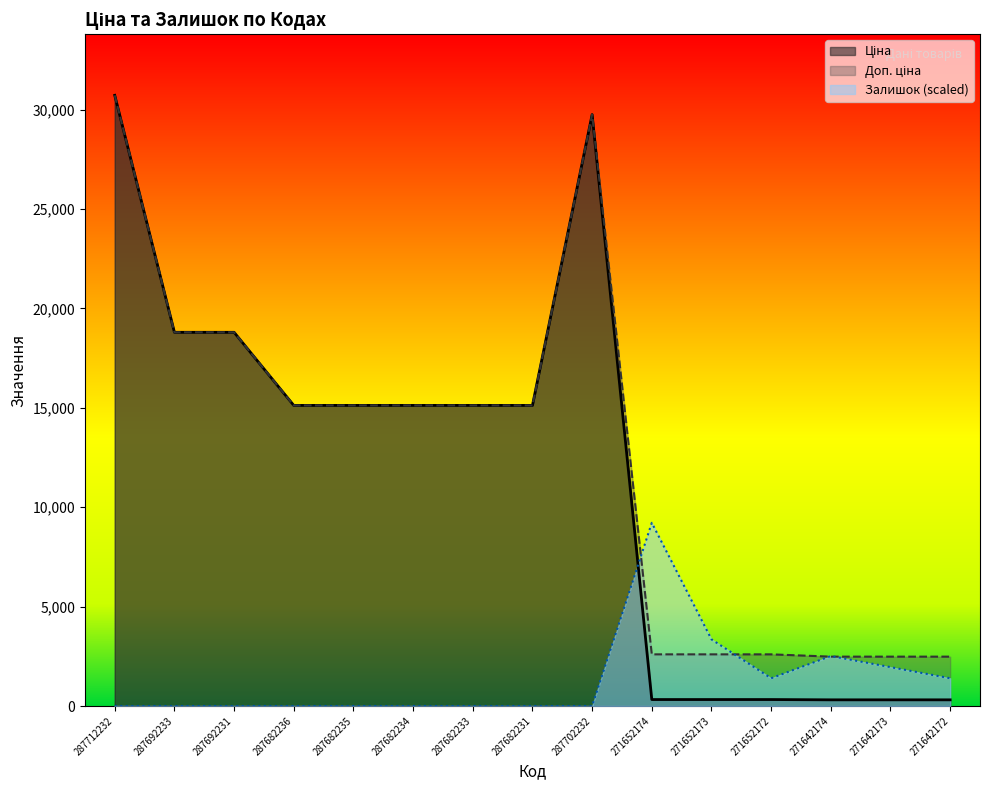

Which series has the widest spread of values?

Ціна